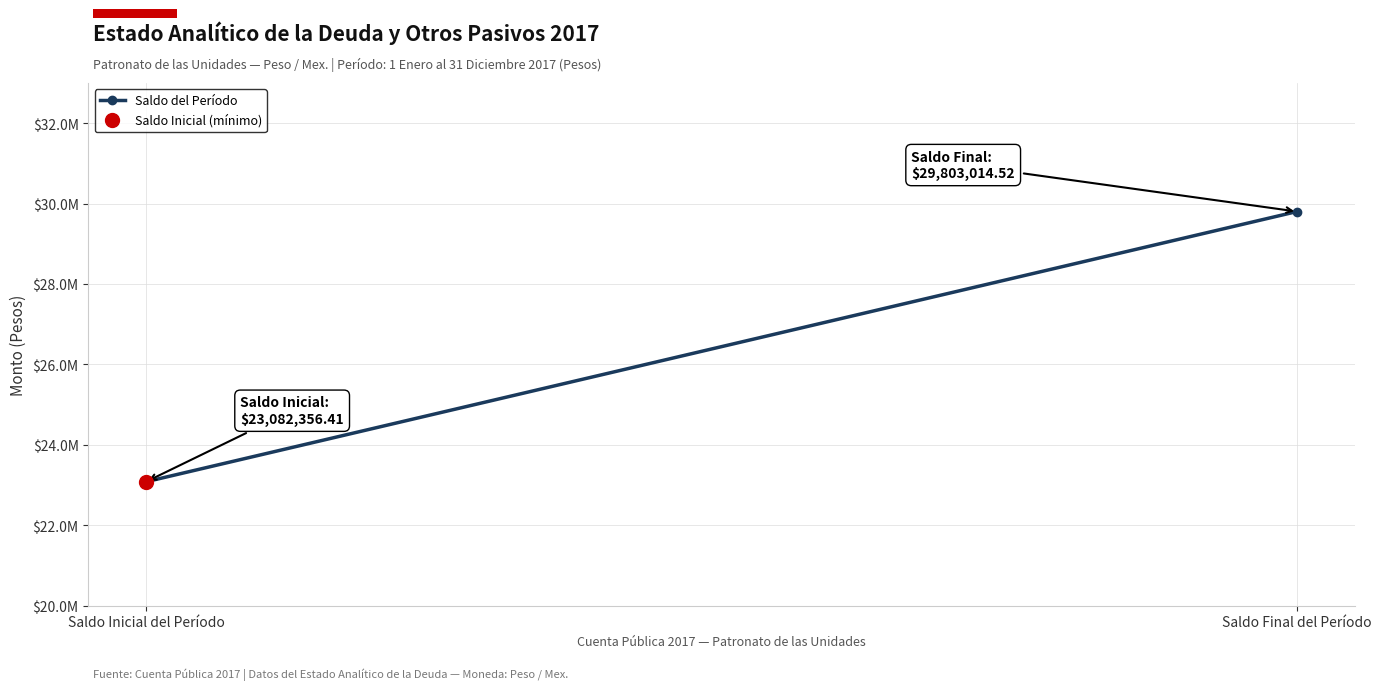

What is the change in value from Saldo Inicial del Período to Saldo Final del Período?

+6720658.1